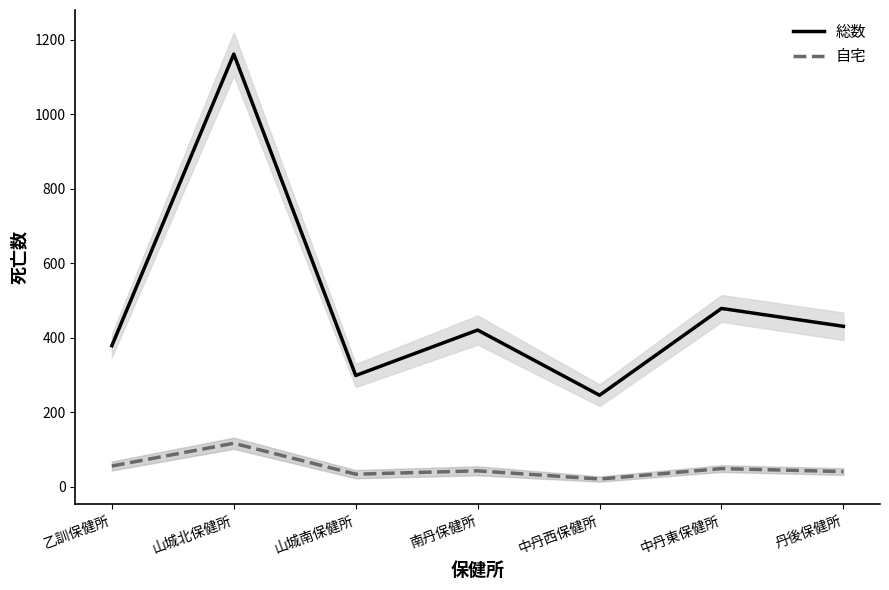

Reading right to left, what are all the values shown in this chart?

総数: 431	479	246	421	299	1162	379
自宅: 41	49	21	43	34	117	56